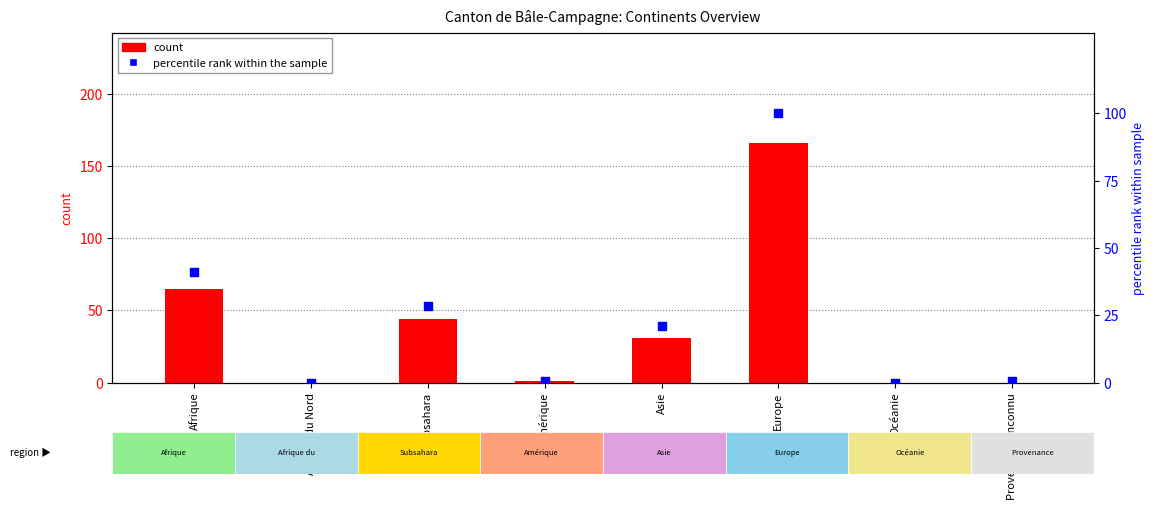

Which series reaches the minimum Y coordinate?

count